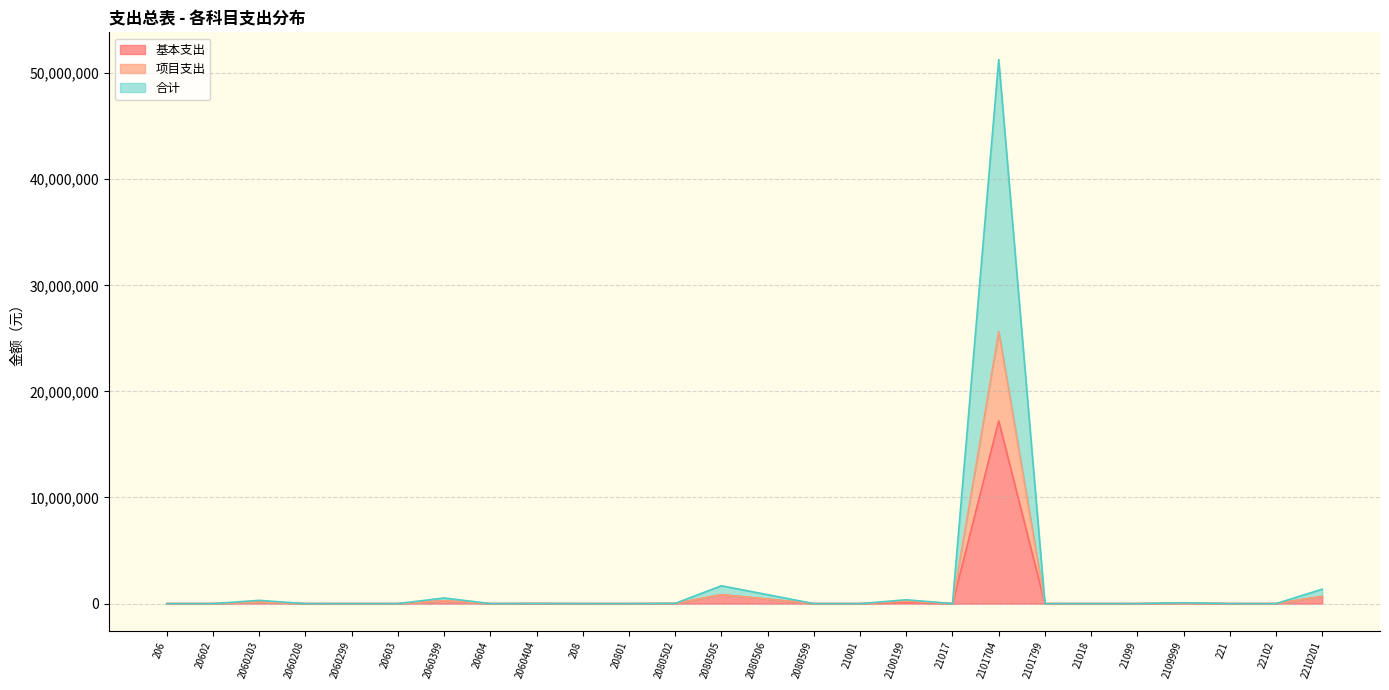

List the labels in order of 合计 value, largest first.

2101704, 2080505, 2210201, 2080506, 2060399, 2100199, 2060203, 2109999, 2080502, 2060404, 206, 20602, 2060208, 2060299, 20603, 20604, 208, 20801, 2080599, 21001, 21017, 2101799, 21018, 21099, 221, 22102